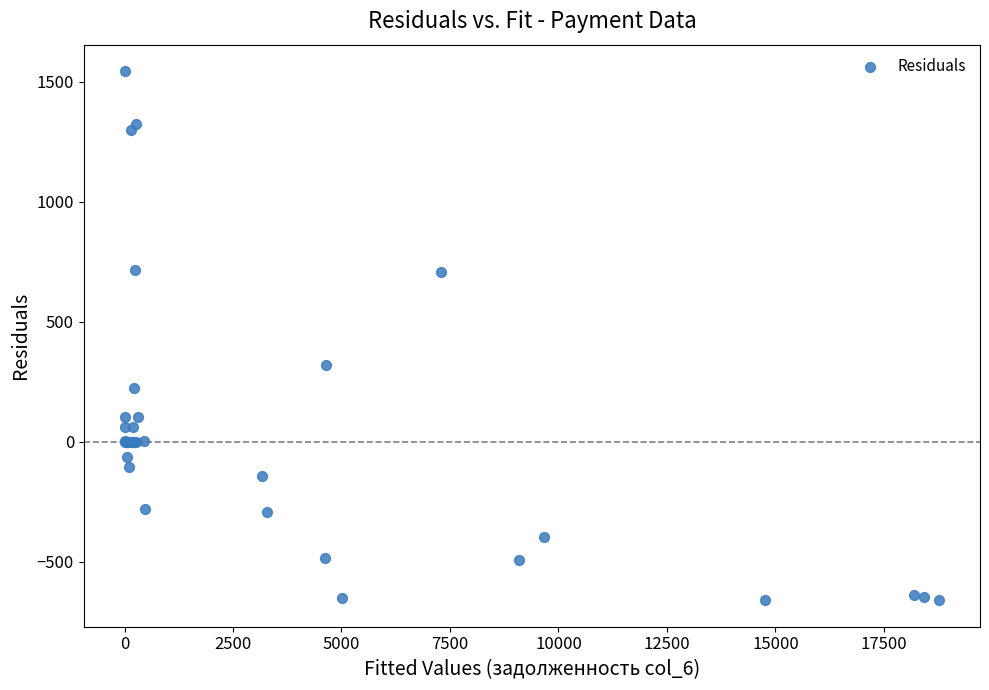

What Y value in the scatter plot is closest to 441?

318.7